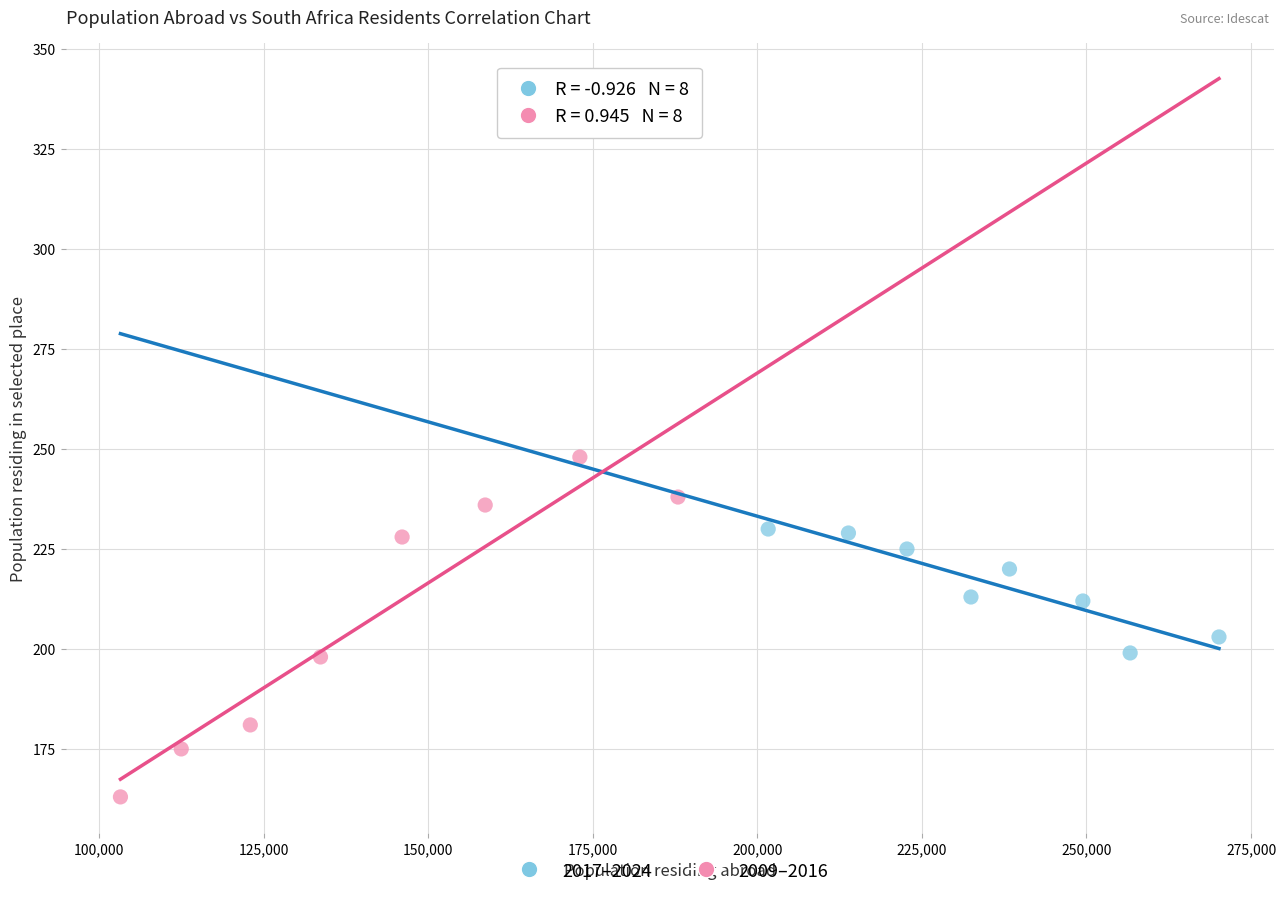

Which series reaches the maximum Y coordinate?

2009–2016